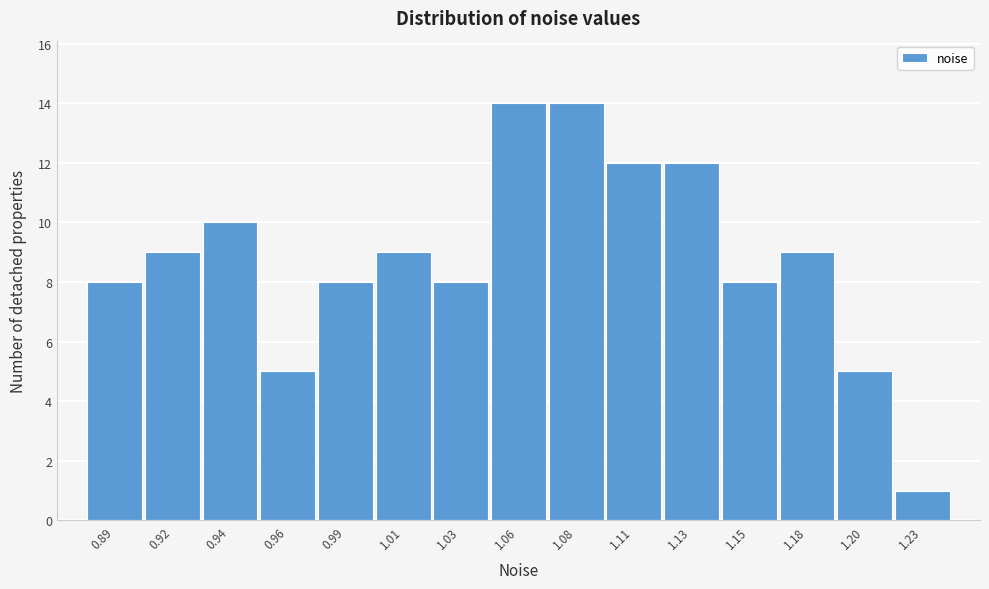

Reading left to right, what are all the values shown in this chart?

8	9	10	5	8	9	8	14	14	12	12	8	9	5	1